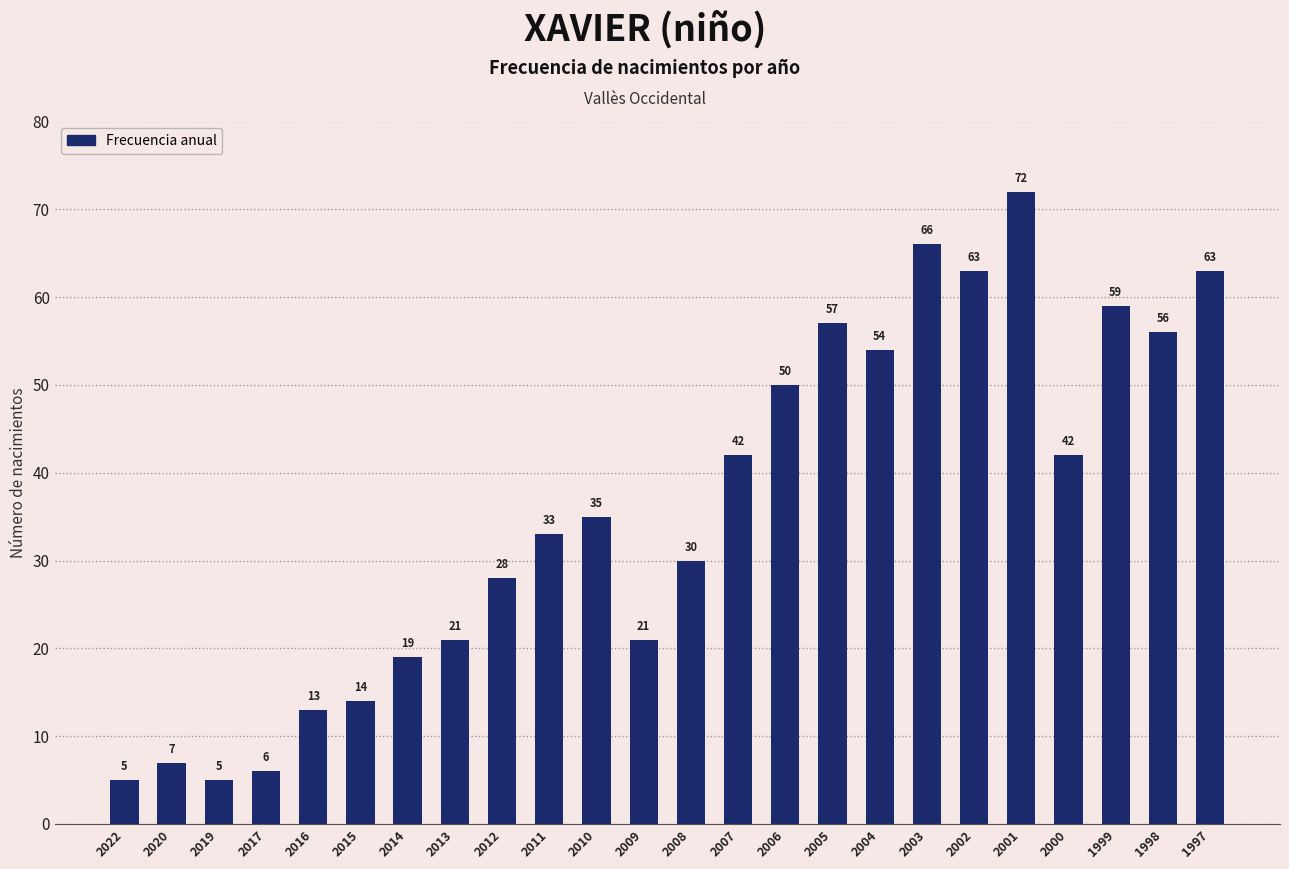

What is the difference between the values at 2001 and 2014?

53